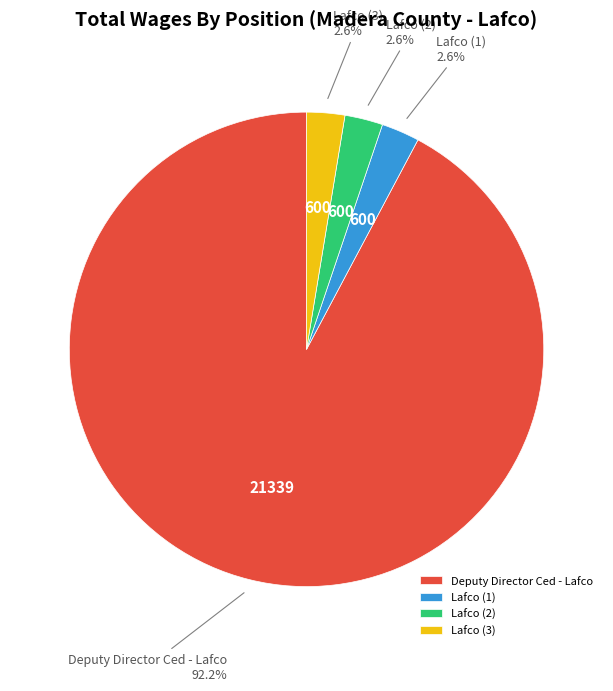

Is there a majority slice in this chart?

Yes